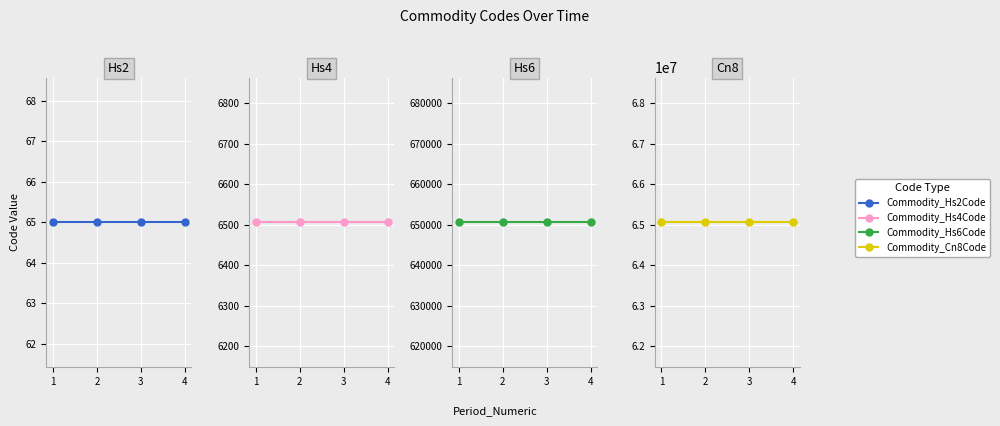

Is it true that Commodity_Hs4Code equals 6506 at 4?

True